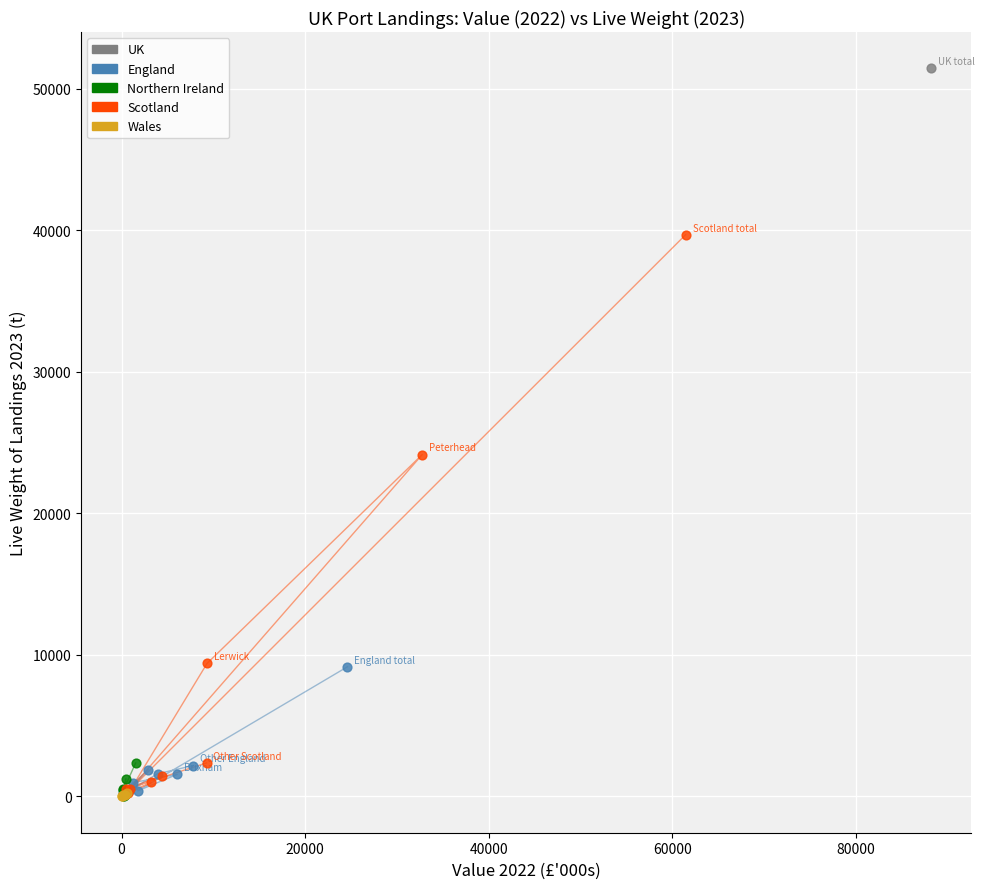

Which series contains the highest Y value?

UK